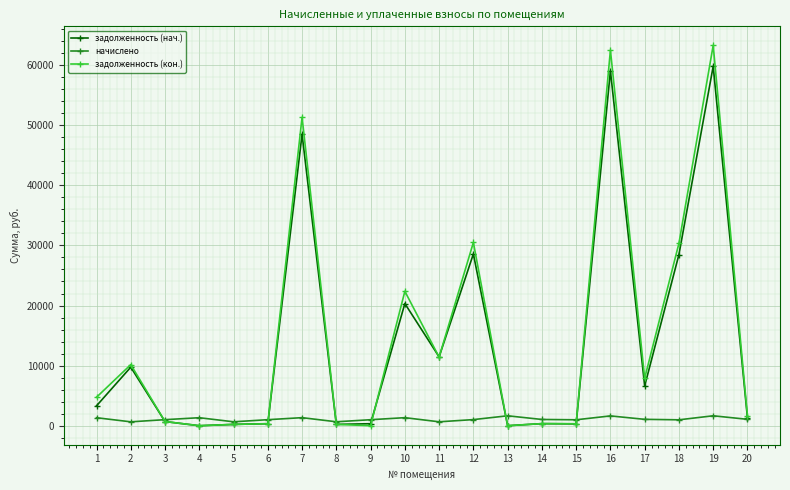

Which series has the largest range (max minus min)?

задолженность (кон.)